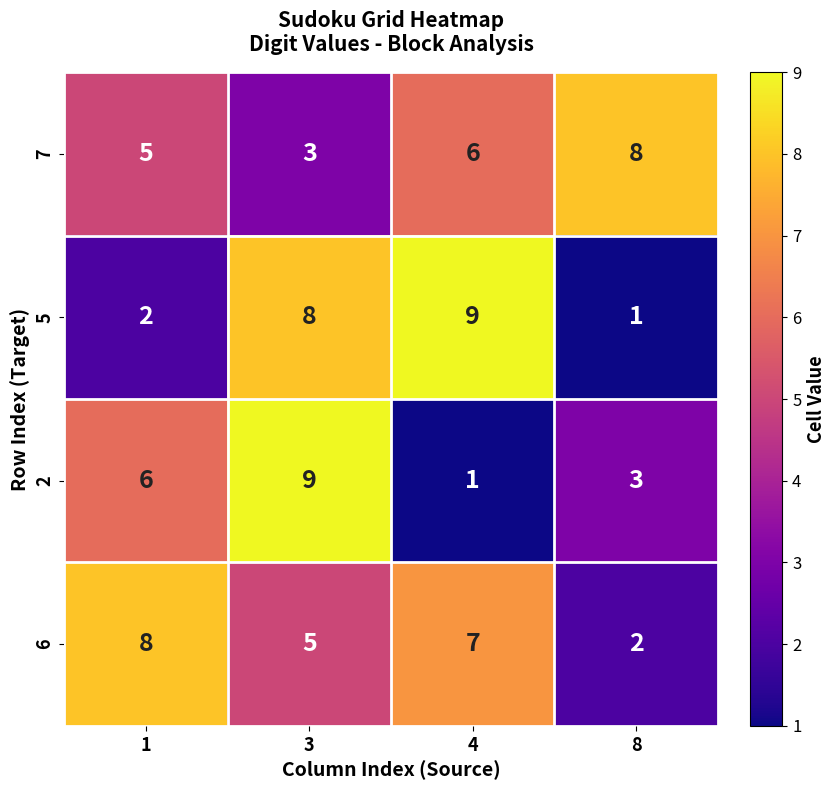

Read the 7 value at 4.

6